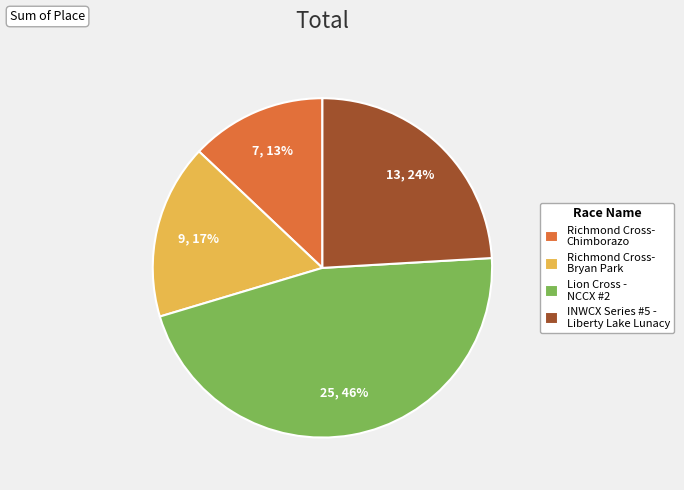

Rank the categories by value from highest to lowest.

Lion Cross - NCCX #2, INWCX Series #5 - Liberty Lake Lunacy, Richmond Cross- Bryan Park, Richmond Cross- Chimborazo